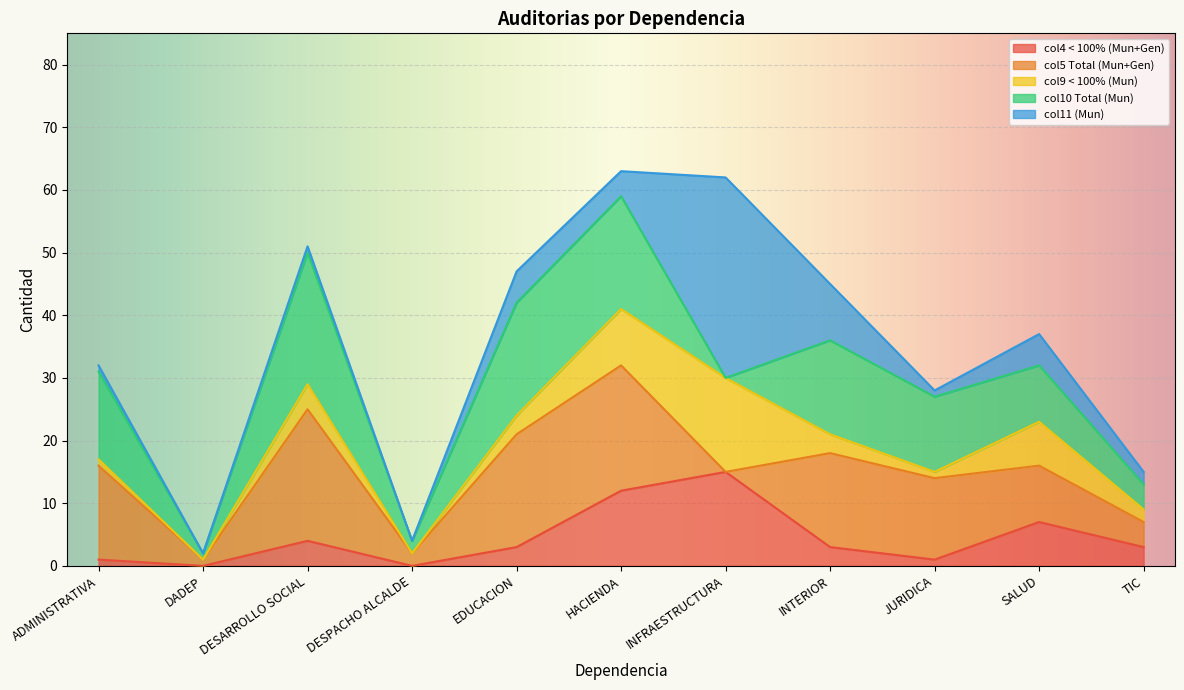

At which label does col4 < 100% (Mun+Gen) reach its peak?

INFRAESTRUCTURA